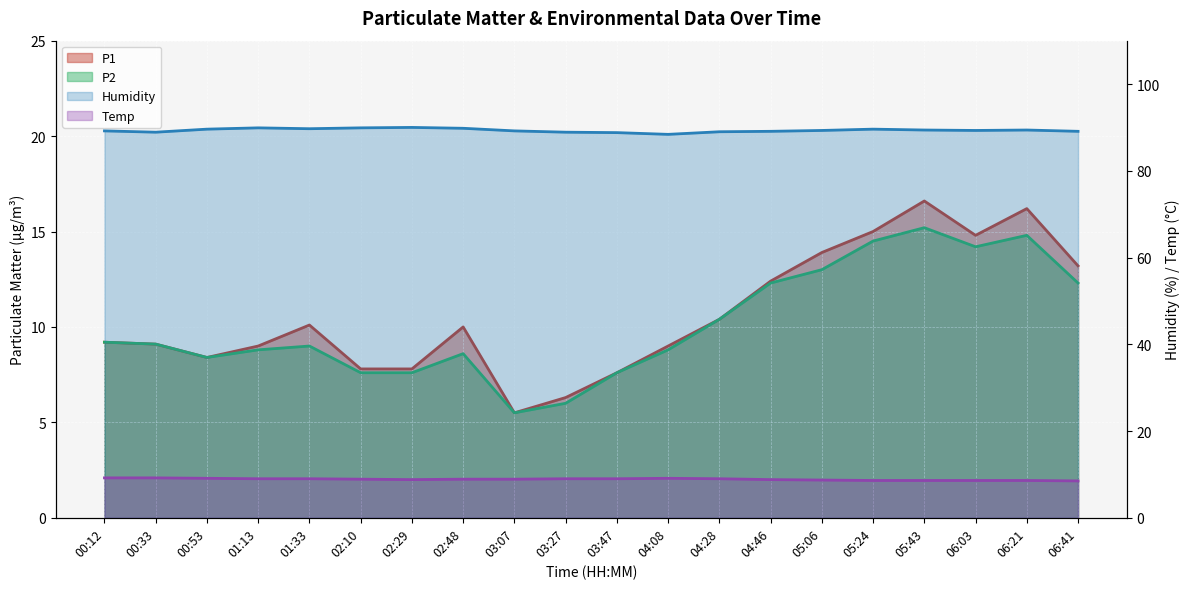

True or false: P2 and Humidity cross at least once.

False